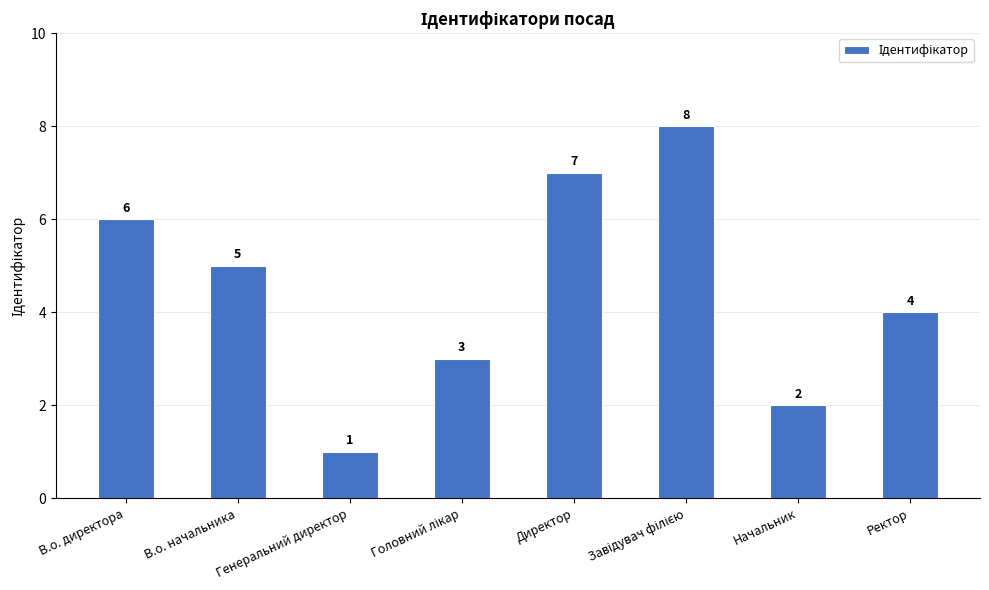

Which label corresponds to the smallest value in the chart?

Генеральний директор